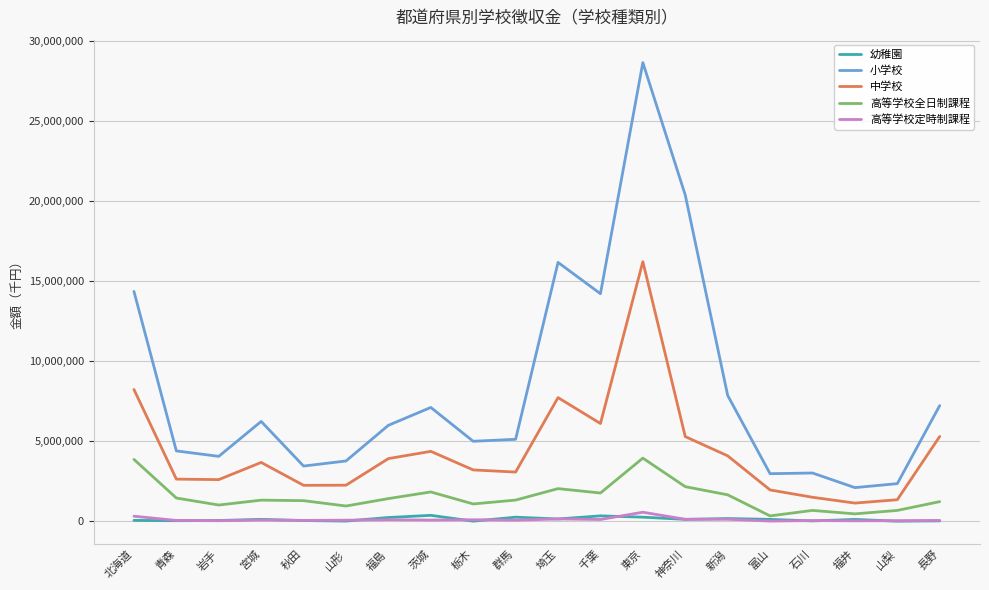

What is the difference between the 小学校 values at 長野 and 青森?

2828329